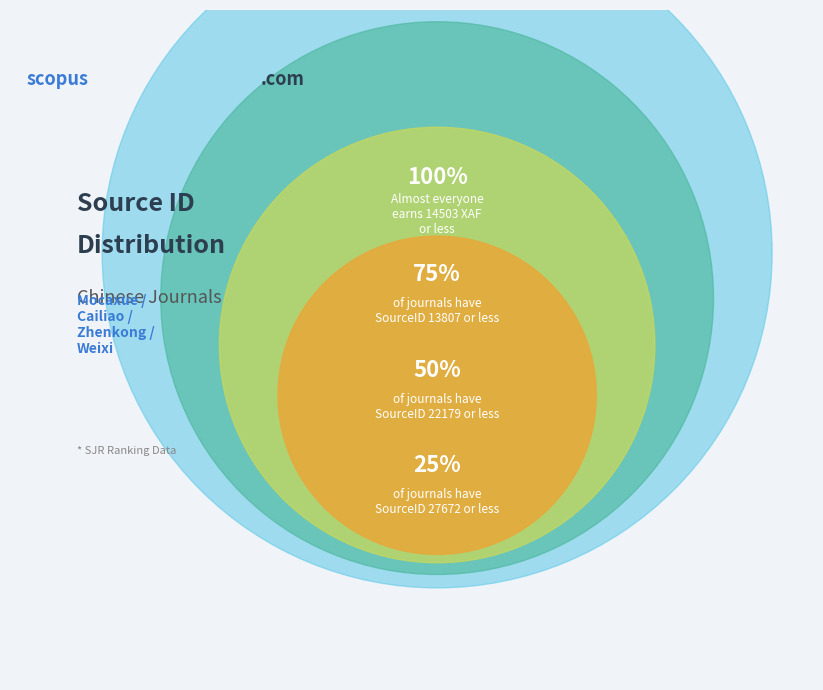

Is Rank 4
Weixi Jiagong the majority of the pie?

No